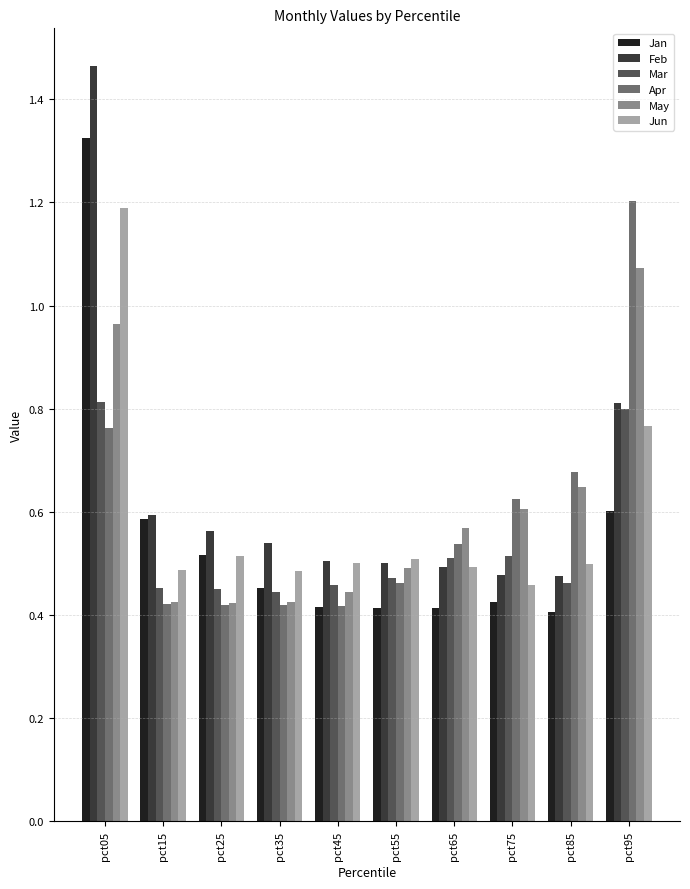

At which category is the sum across all series the highest?

pct05